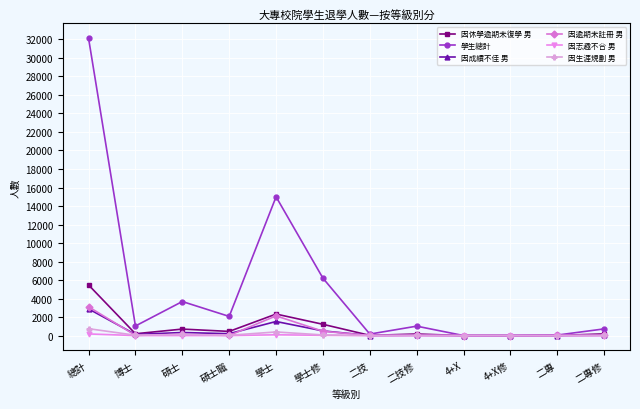

Read the 因逾期未註冊 男 value at 二技.

8